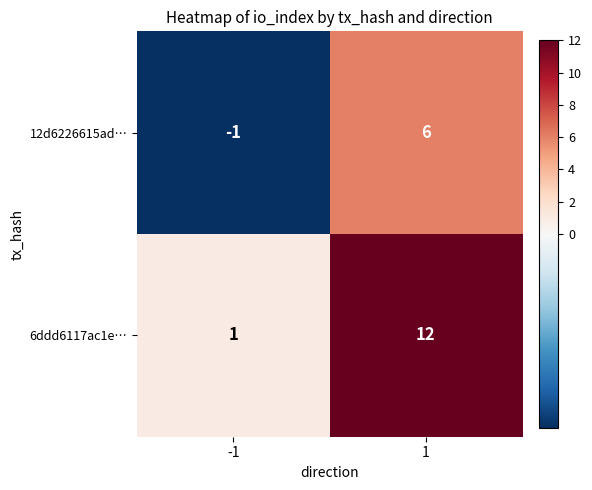

Reading left to right, extract all data points from this chart.

12d6226615ad…: -1	6
6ddd6117ac1e…: 1	12